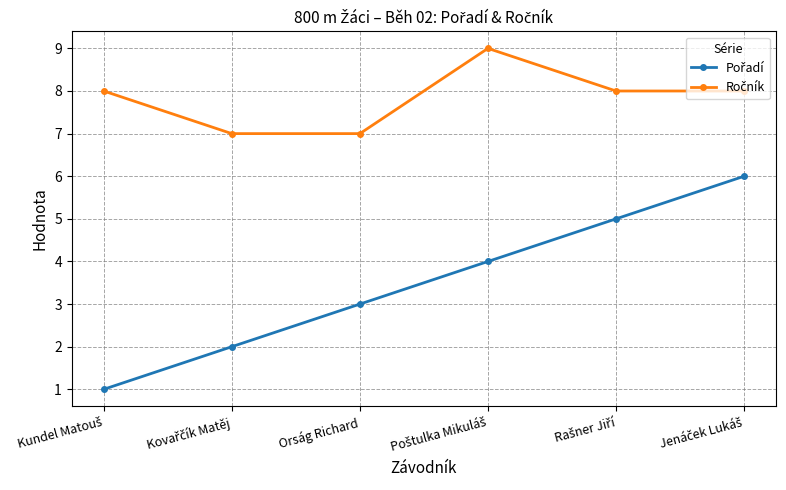

What is the label of the 4th point from the right?

Orság Richard